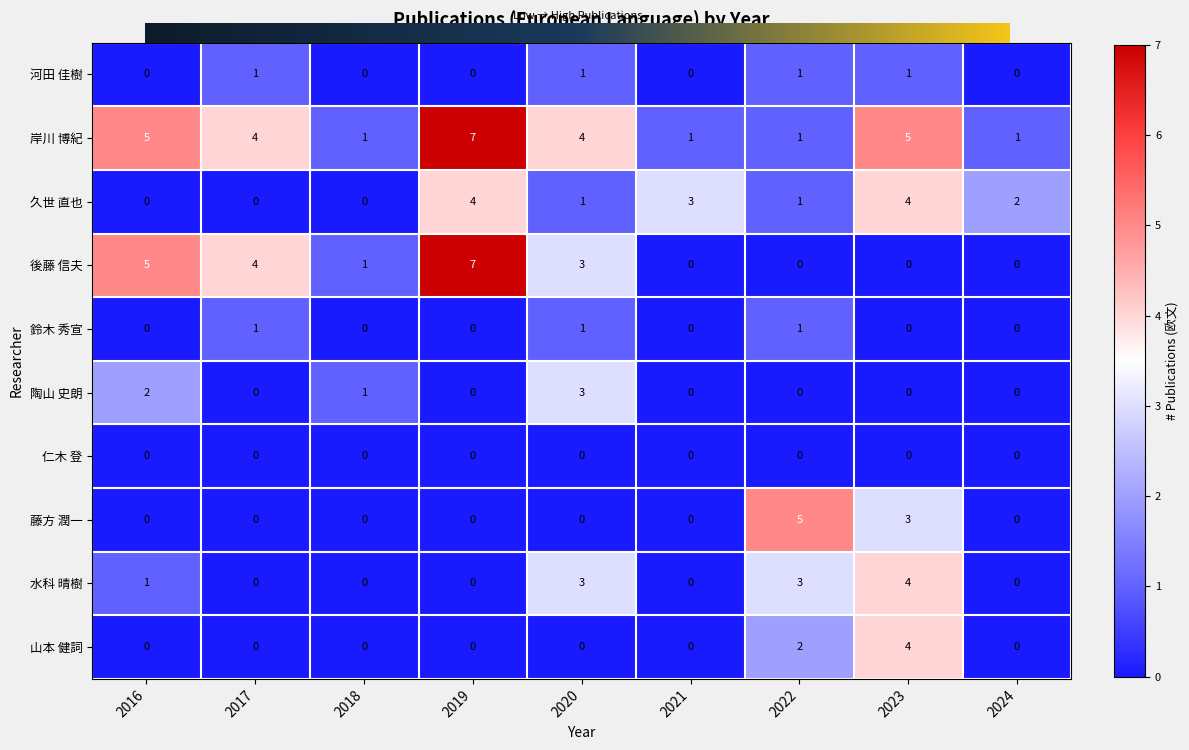

What is the maximum value shown in the chart?

7